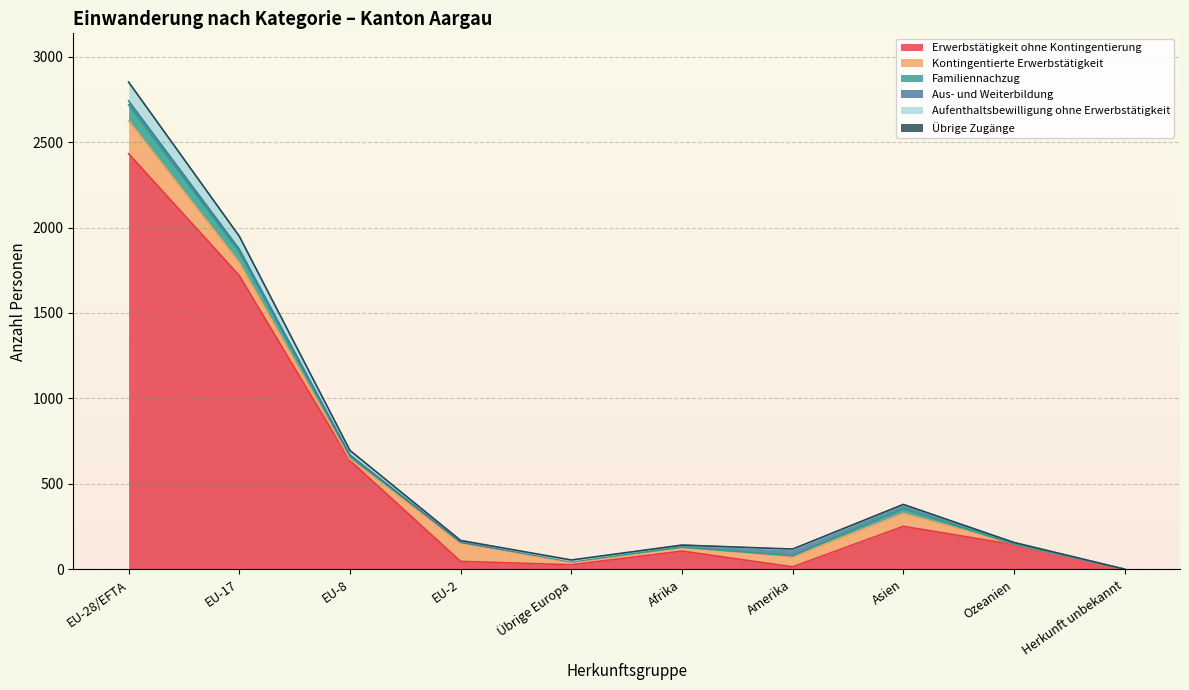

What is the highest value of the Erwerbstätigkeit ohne Kontingentierung series?

2432